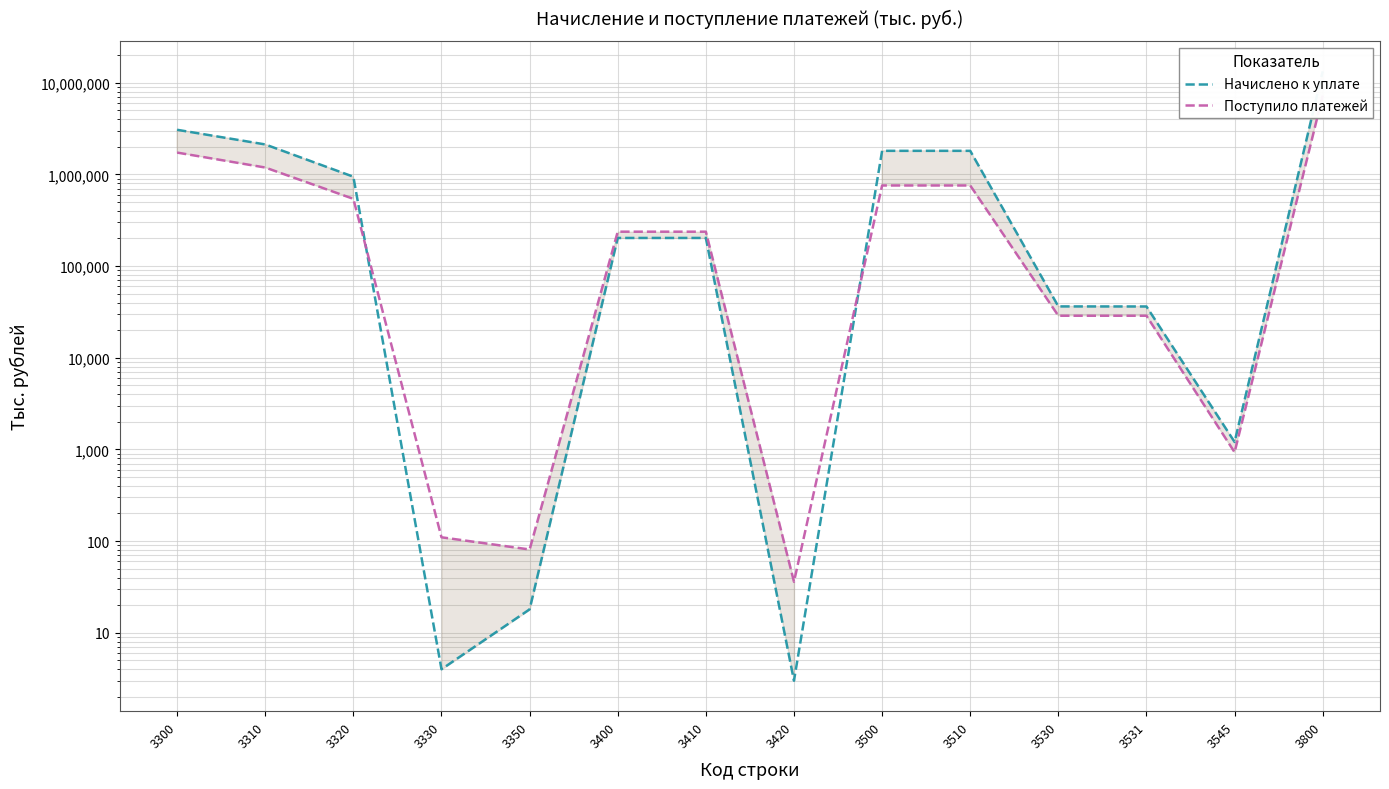

After their last crossing, which series has the higher values: Поступило платежей or Начислено к уплате?

Начислено к уплате